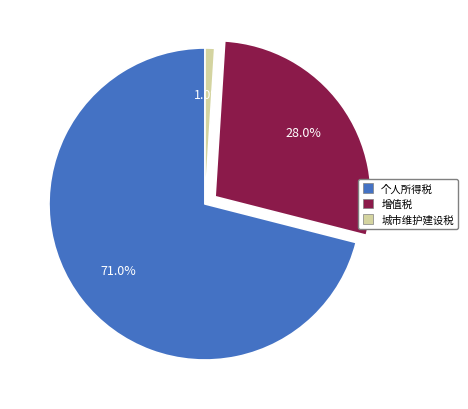

Rank the categories by value from highest to lowest.

个人所得税, 增值税, 城市维护建设税